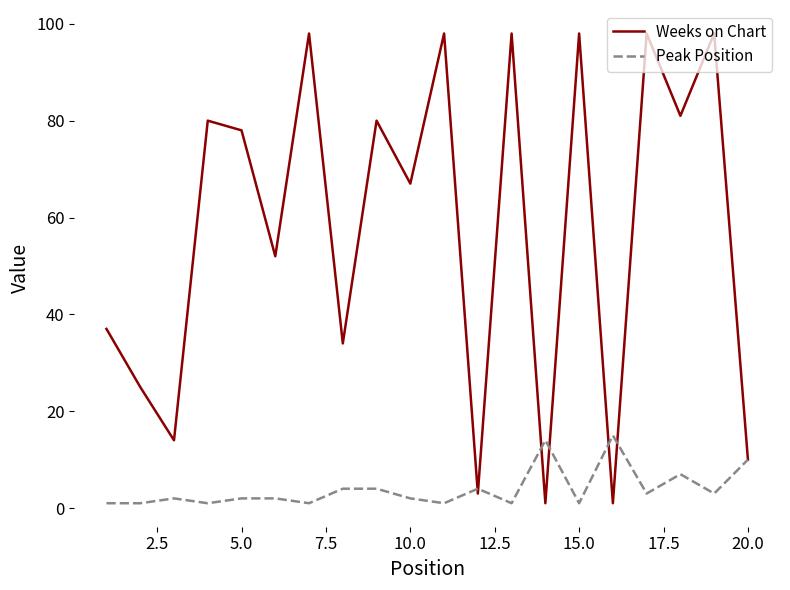

What is the maximum value shown in the chart?

98